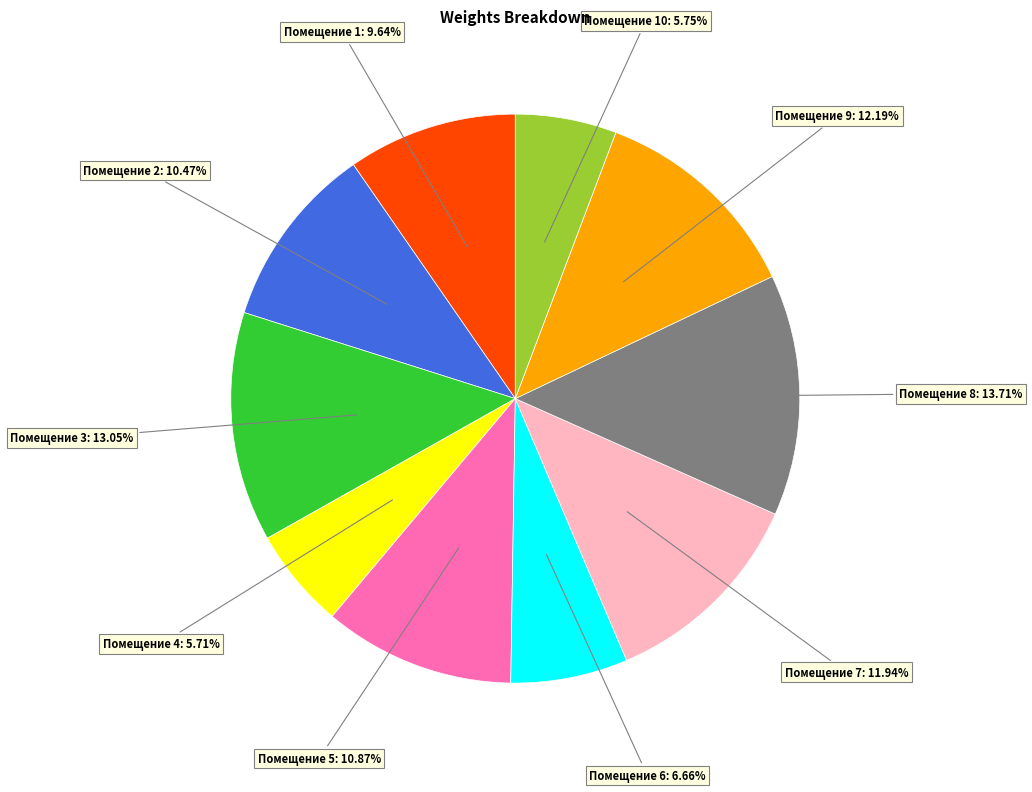

Does any single category account for the majority?

No